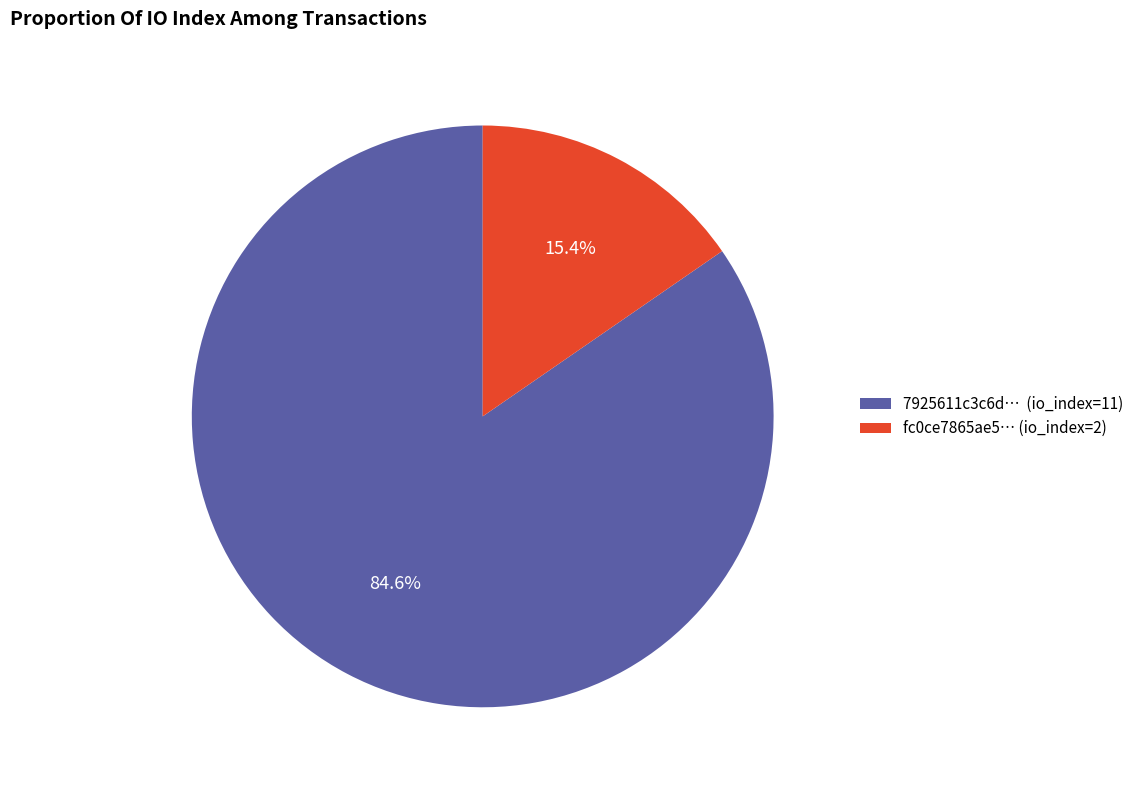

How many slices are in this pie chart?

2